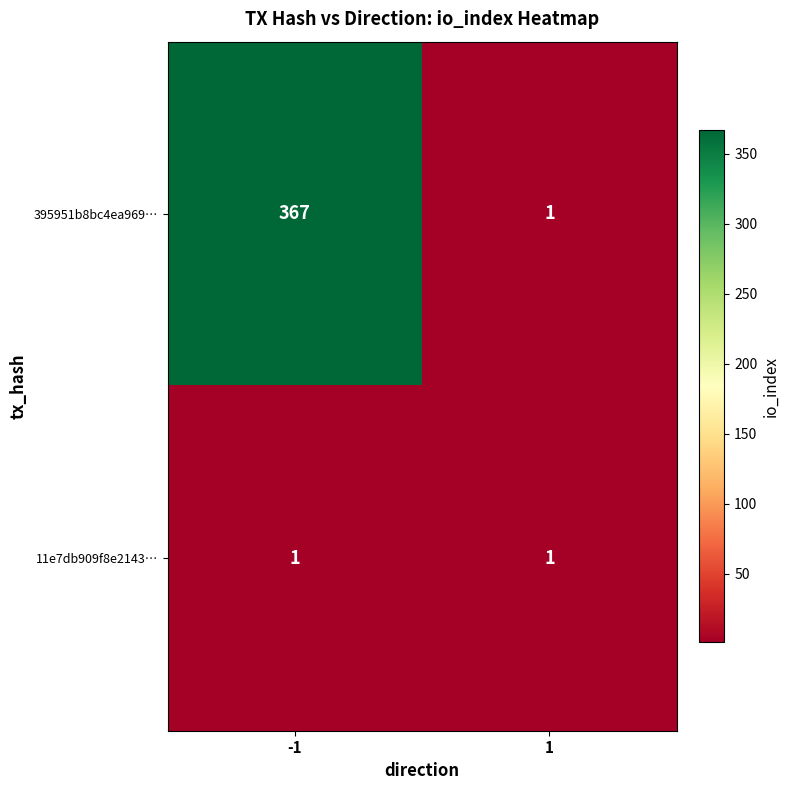

At how many categories does at least one series exceed 336?

1